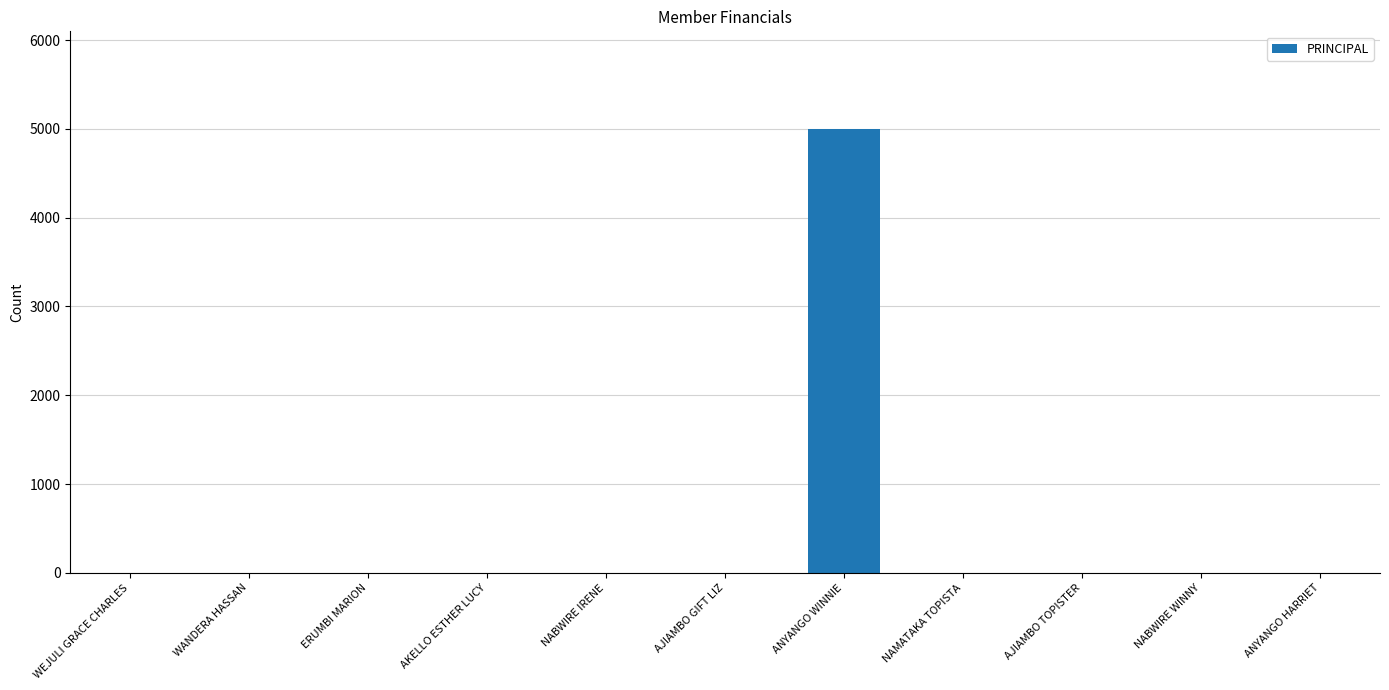

What is the sum of all values?

5000